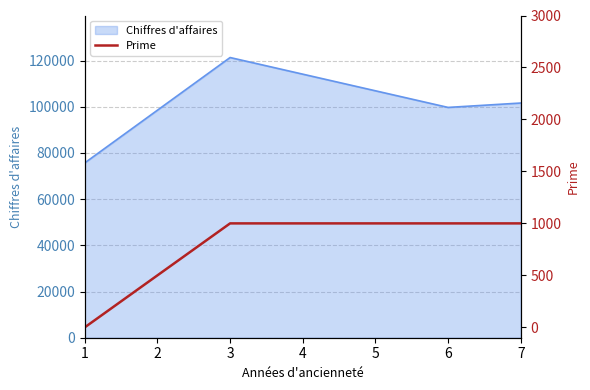

Does the chart display data point markers on the line(s)?

No